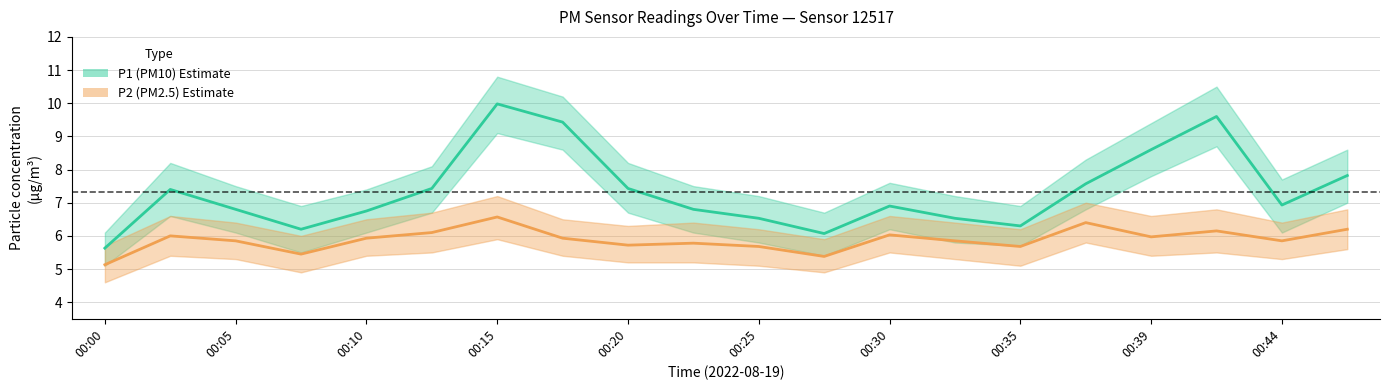

Between 00:07 and 00:20, which is larger?

00:20